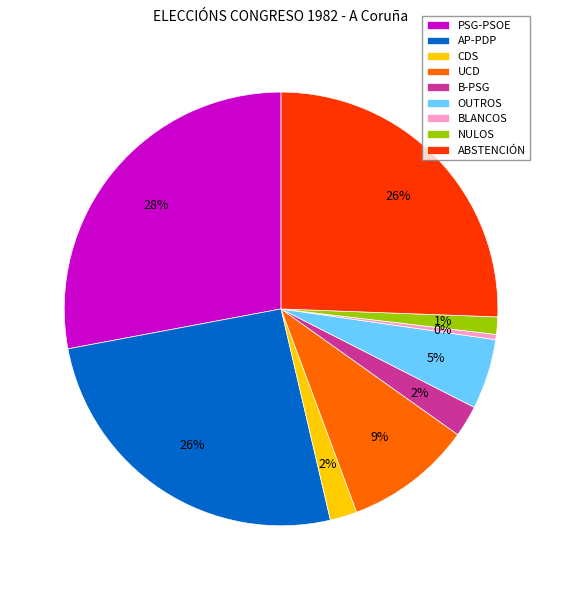

Which category has the smallest portion of the pie?

BLANCOS